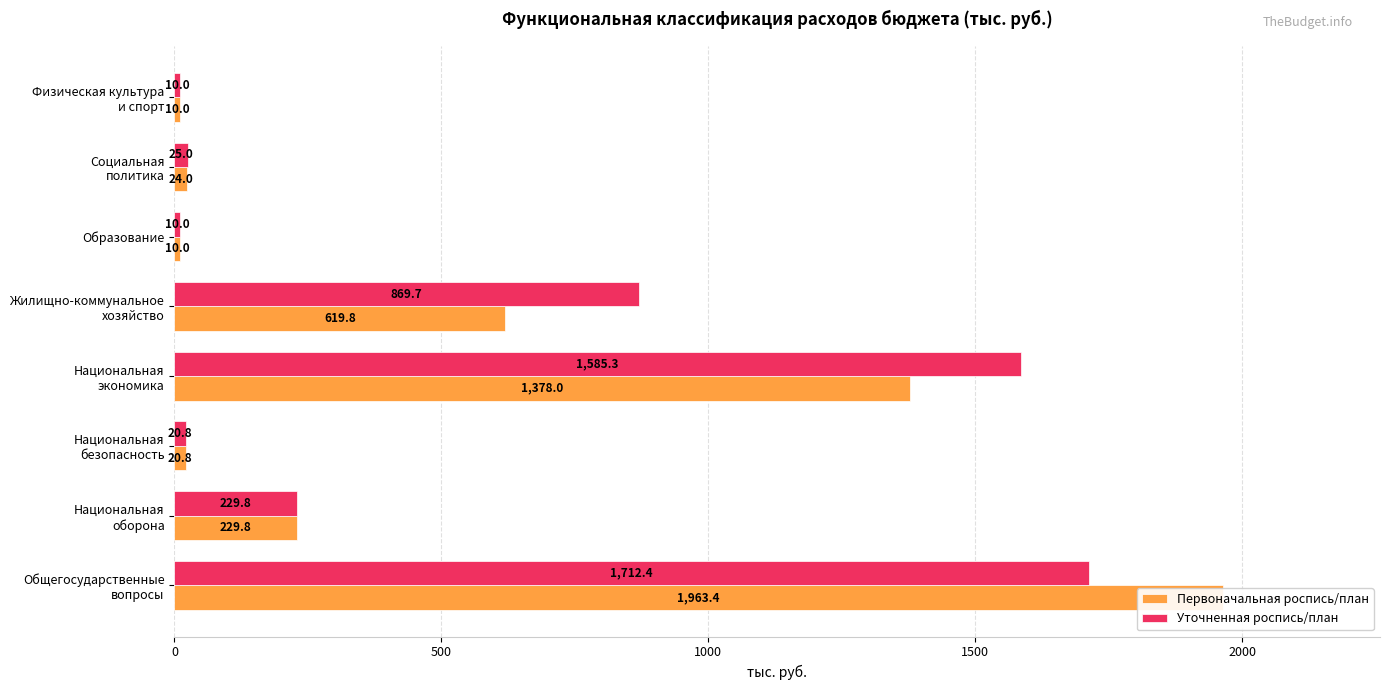

What is the difference between the maximum and minimum values in the Уточненная роспись/план series?

1702.4